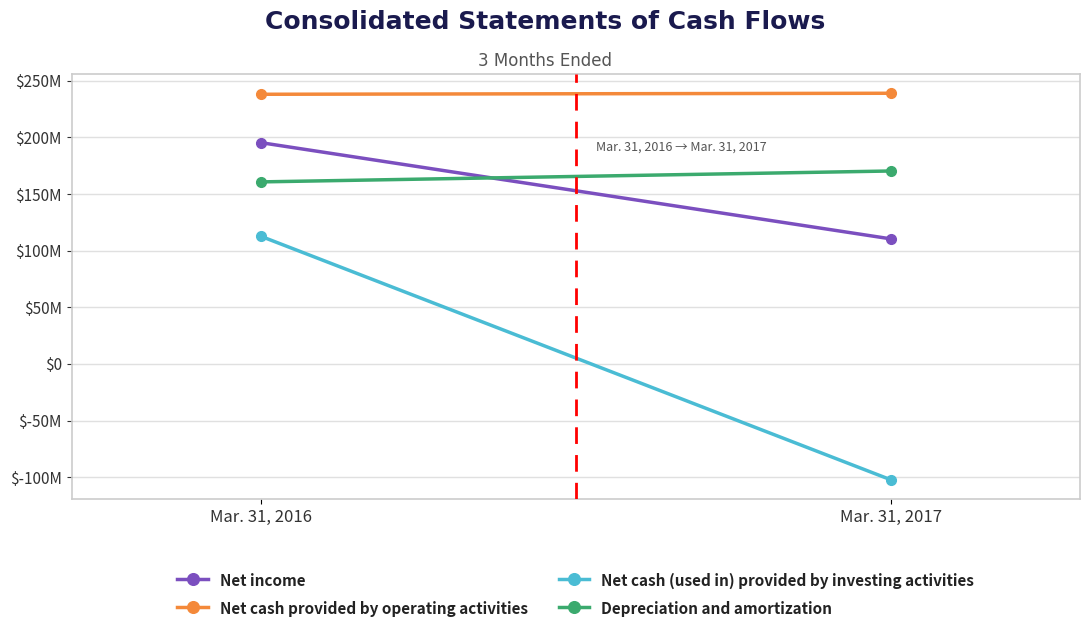

At how many categories does at least one series exceed 135586158?

2